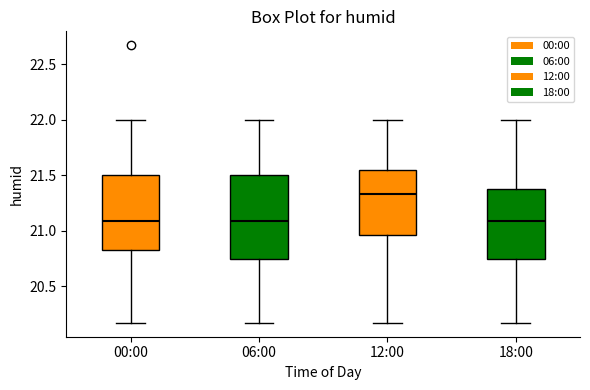

Where does the upper whisker of the box for 12:00 end on the y-axis? The values are not printed on the chart, so give them approximately, as read against the axis.

22.00